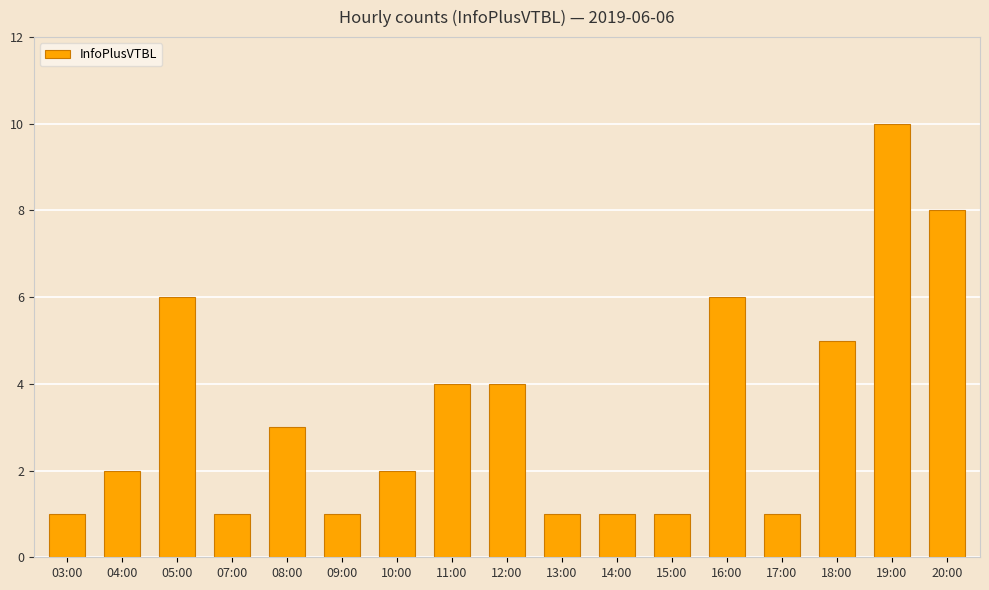

Count the values in the range 1 to 5.

13